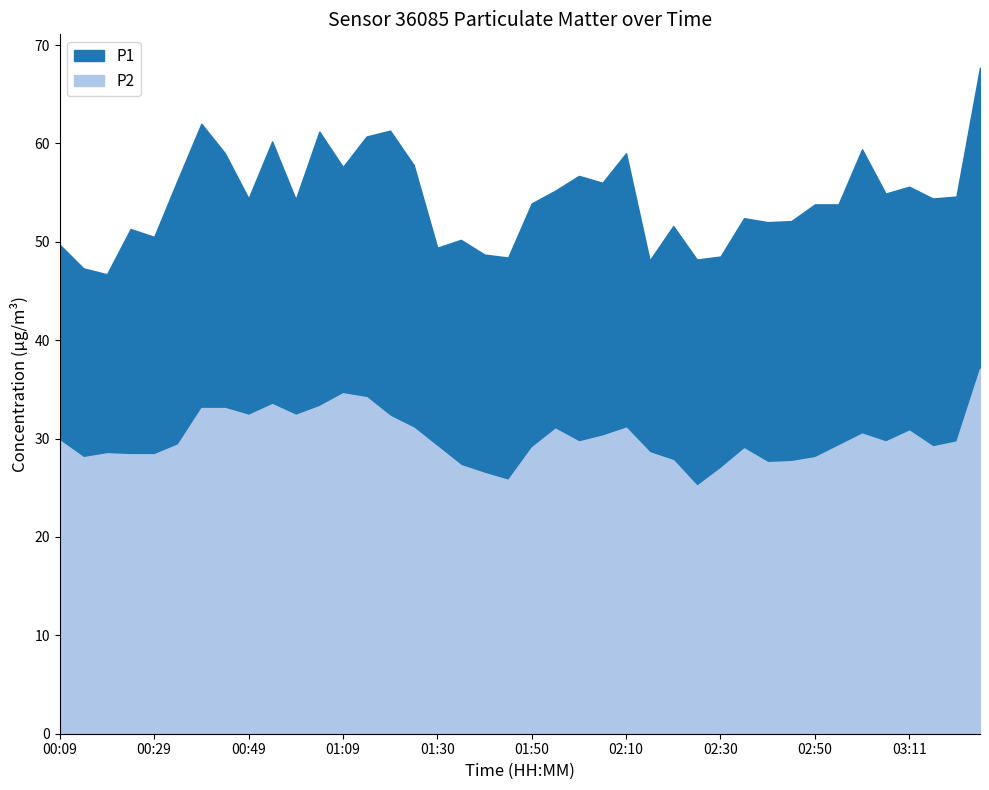

True or false: P2 has more than 2 interior local peaks.

True